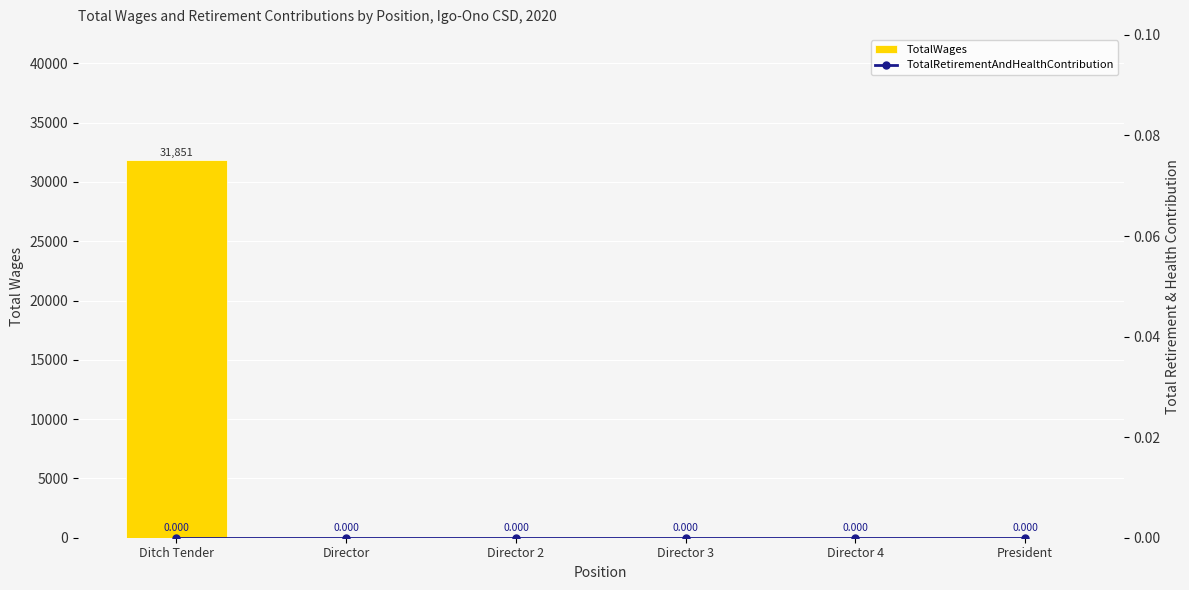

How many groups of bars are there?

6